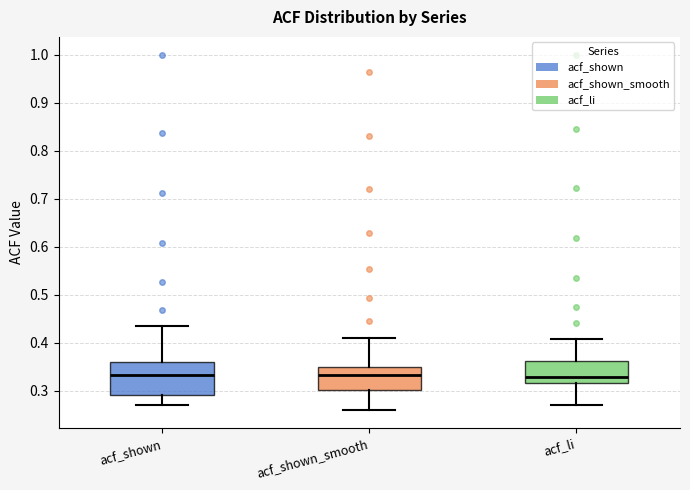

Where does the lower whisker of the box for acf_li end on the y-axis? The values are not printed on the chart, so give them approximately, as read against the axis.

0.27